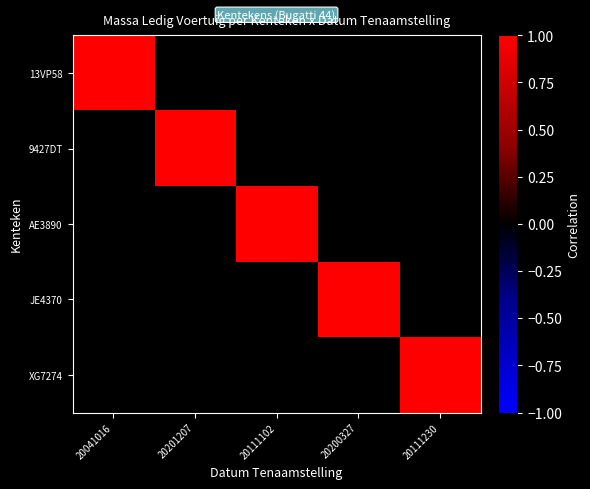

At which category is the sum across all series the highest?

20041016